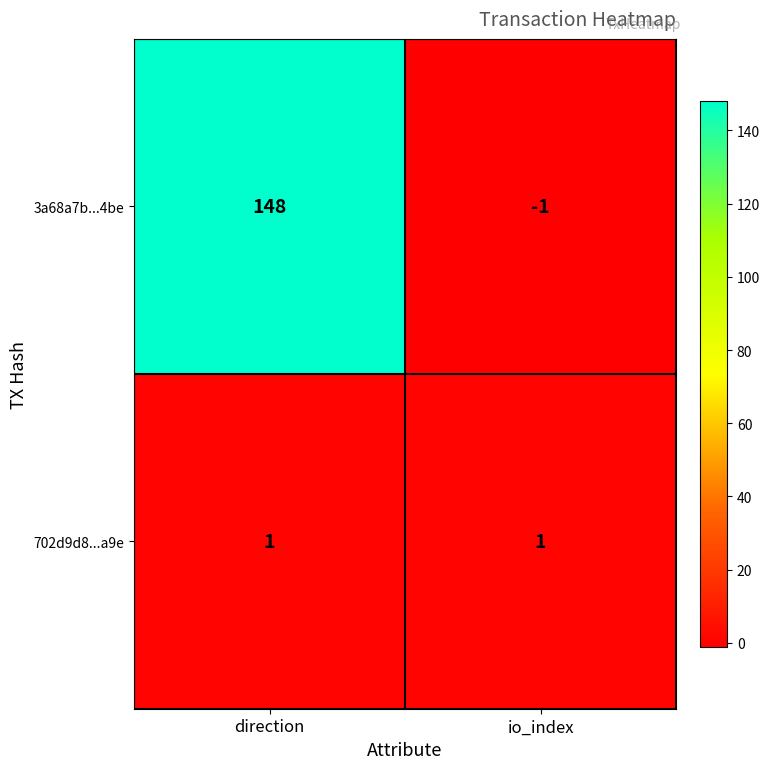

What is the sum of all 3a68a7b...4be values?

147